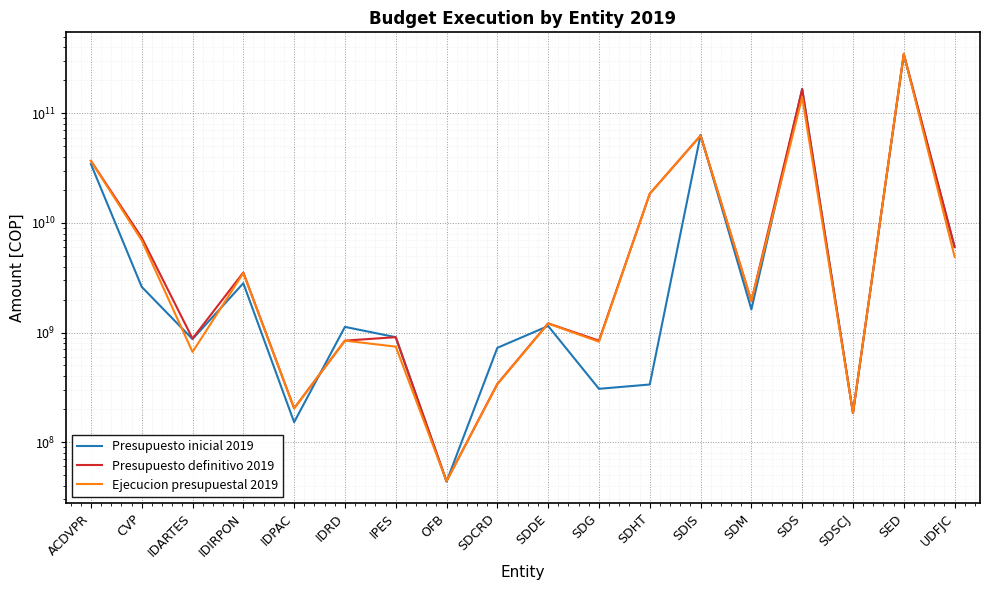

Which category has the lowest value across all series?

OFB